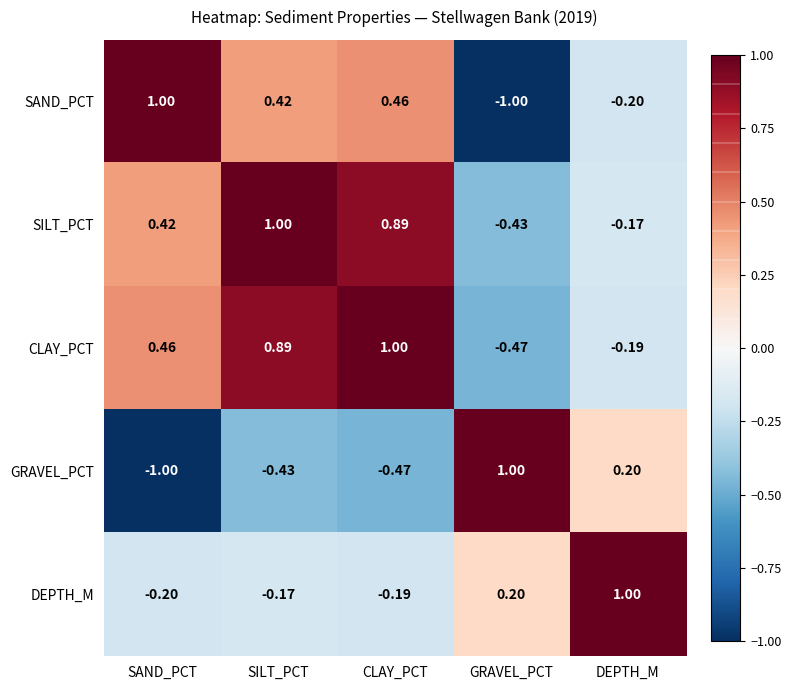

Which category has the lowest value in the DEPTH_M series?

SAND_PCT